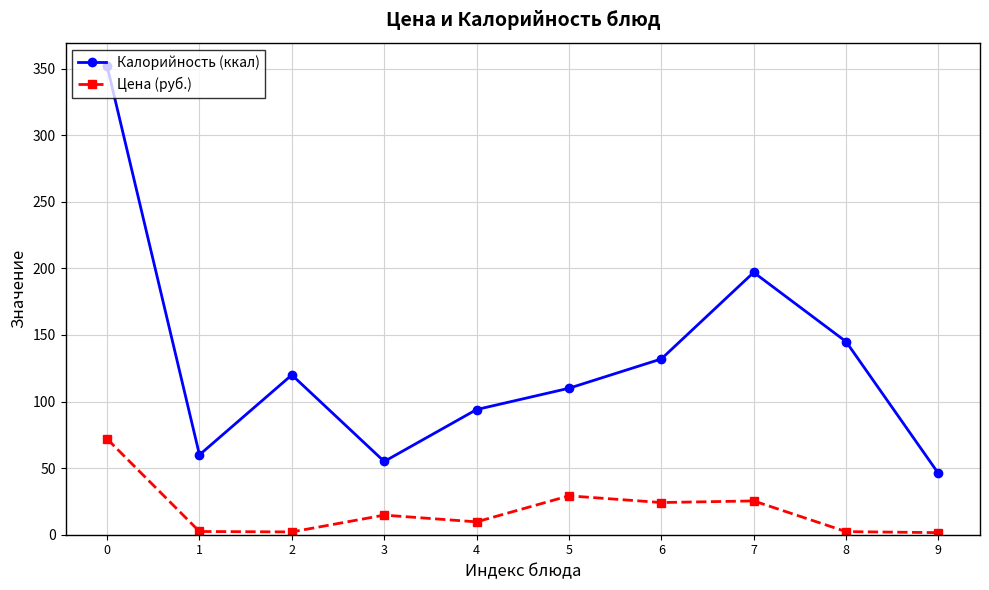

List the series in order of their peak value, lowest first.

Цена (руб.), Калорийность (ккал)